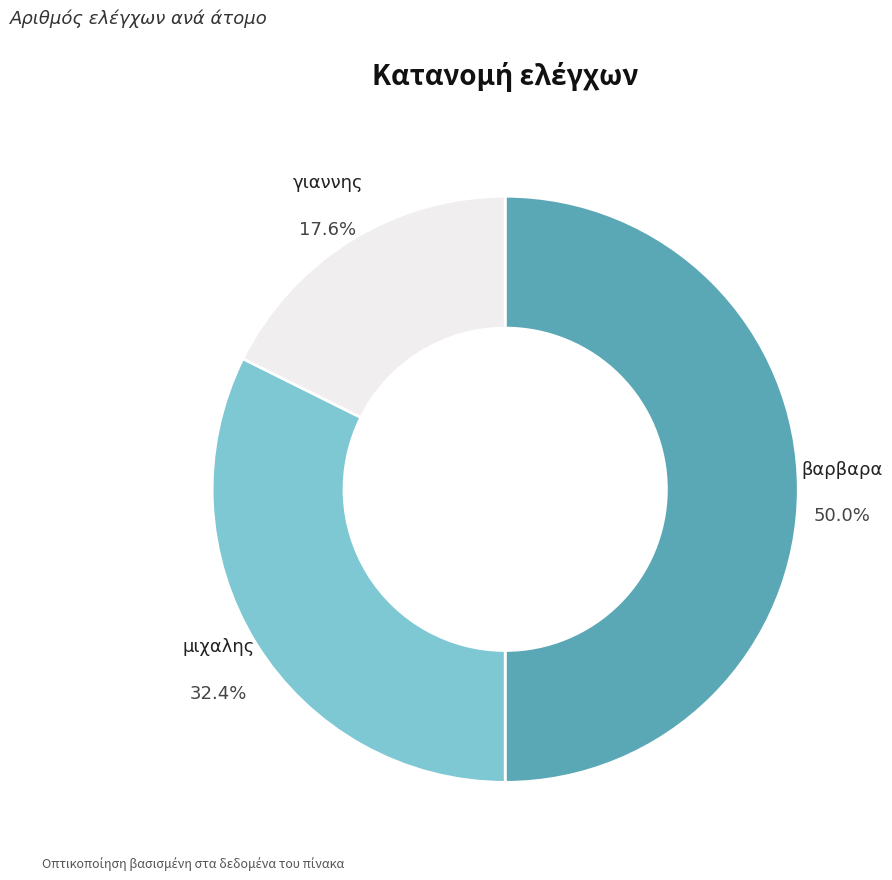

To the nearest percent, what is the difference between the largest and smallest slice percentages?

32%